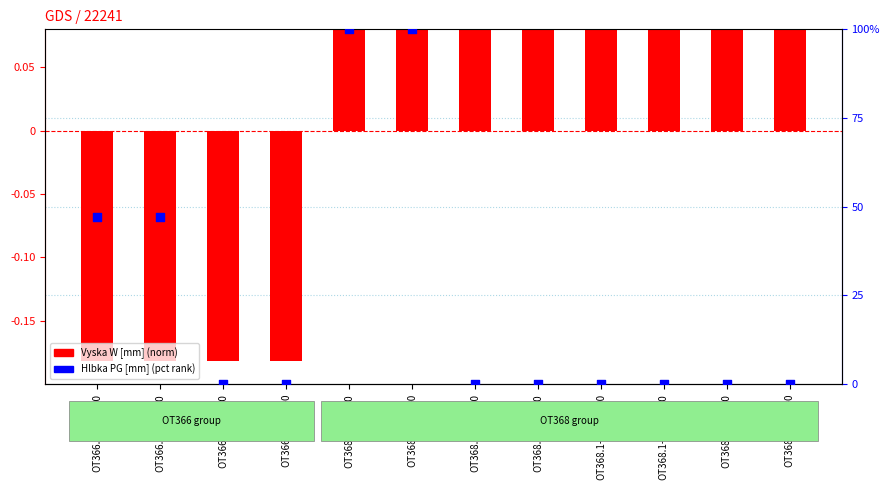

At which category is the sum across all series the highest?

OT368.1-24PB-0